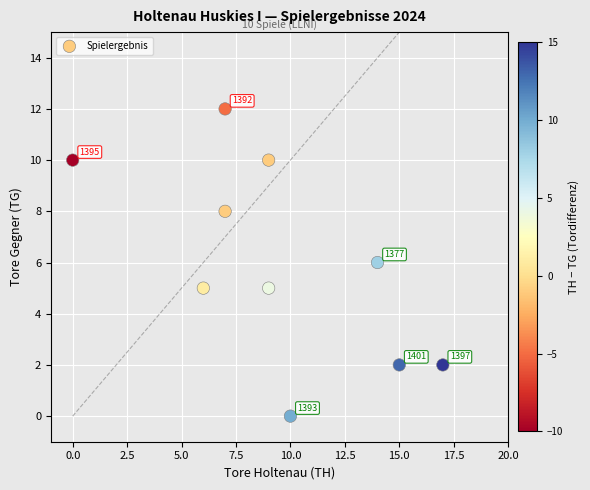

What is the average Y value?

6